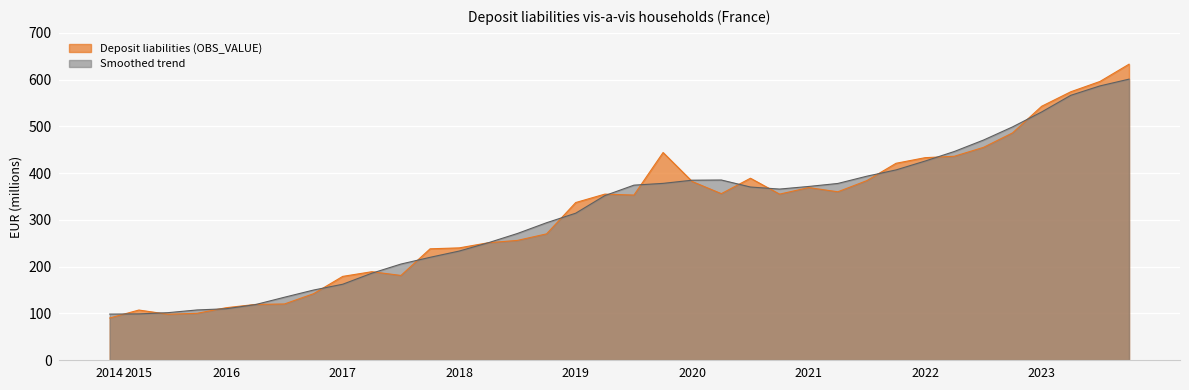

Reading left to right, extract all data points from this chart.

90	107	98	100	112	119	120	142	179	189	181	238	240	251	256	270	337	355	353	444	382	356	389	355	369	360	384	421	433	436	455	486	543	574	596	633